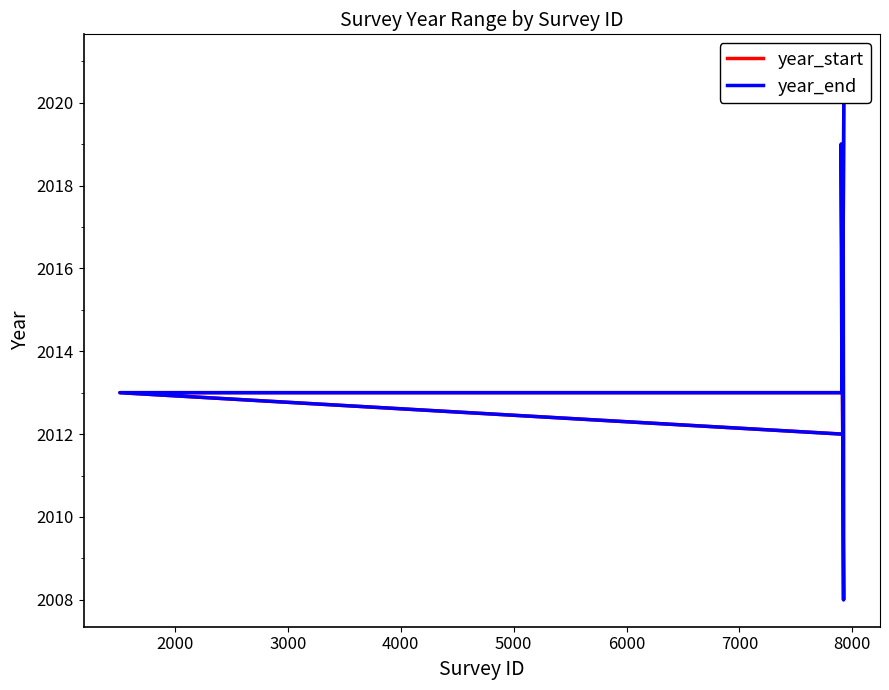

The value of year_start at 6000 is 3208. True or false?

False